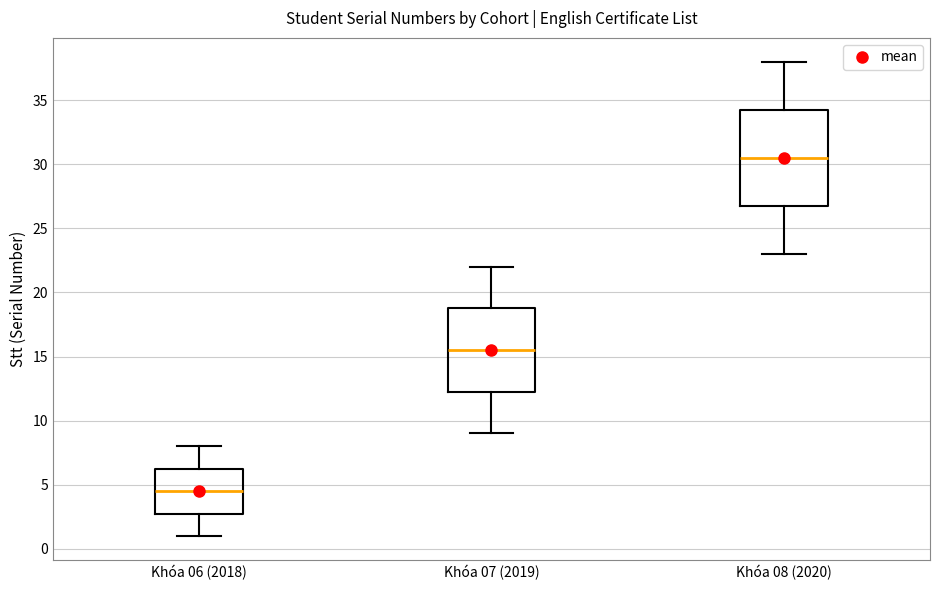

Which box has the lowest median line?

Khóa 06 (2018)